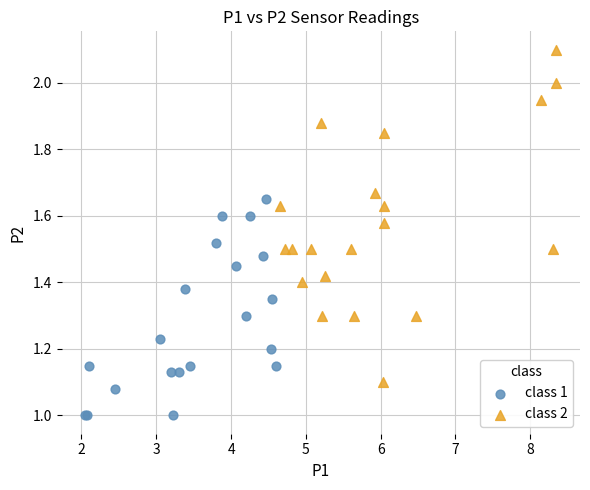

Which series reaches the maximum Y coordinate?

class 2